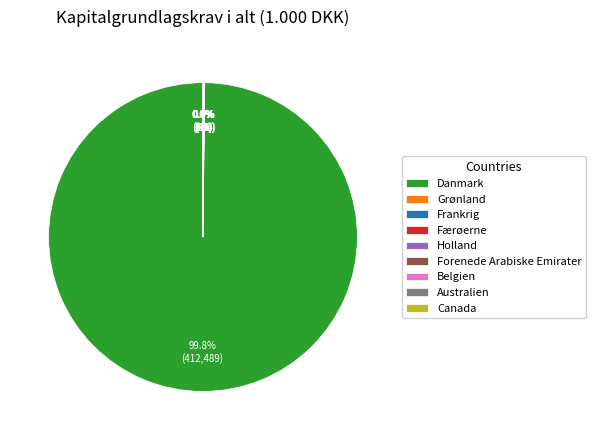

What is the largest slice in the pie chart?

Danmark